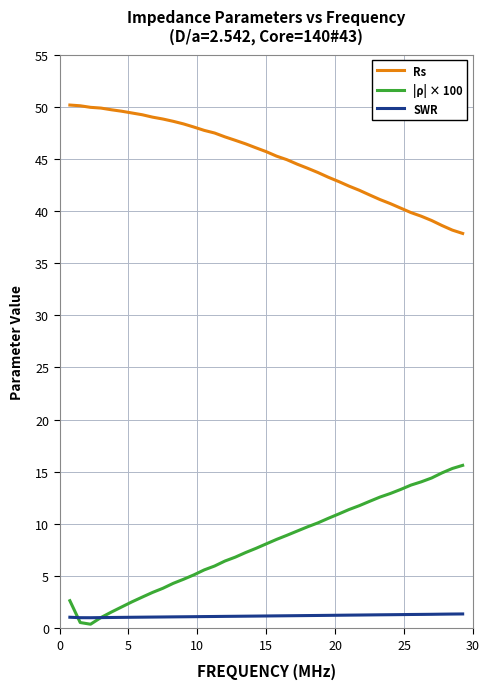

Which series has the largest total across all categories?

Rs